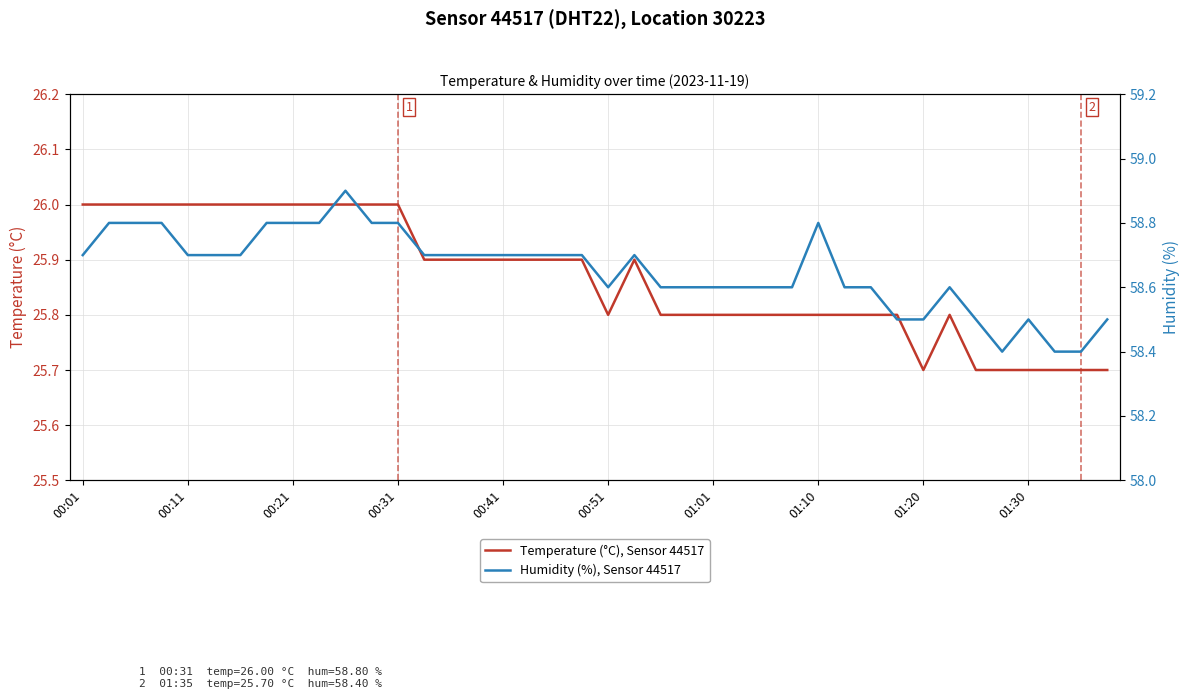

Is the value of Temperature (°C), Sensor 44517 at 23 greater than the value of Humidity (%), Sensor 44517 at 21?

No